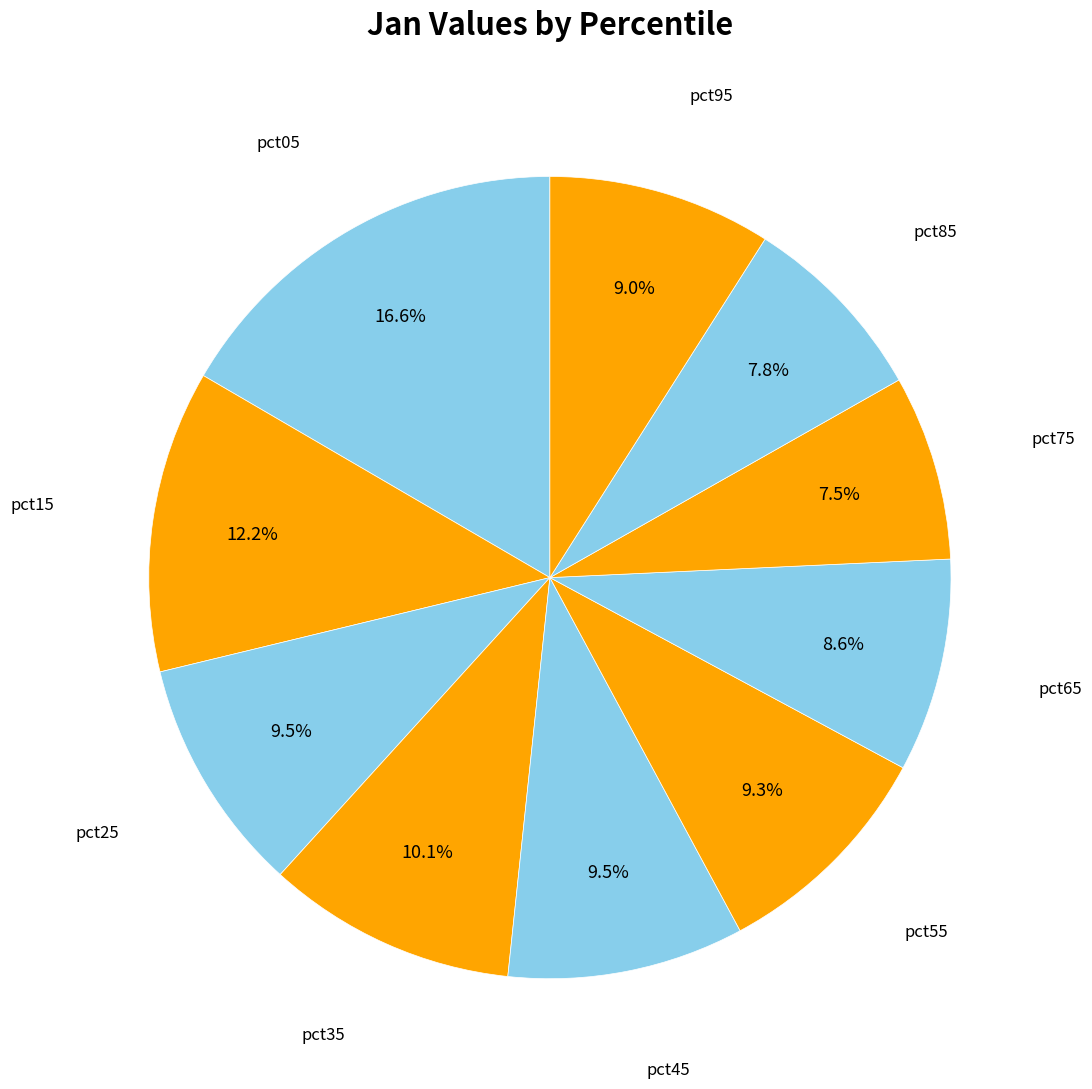

Which slice is the smallest?

pct75